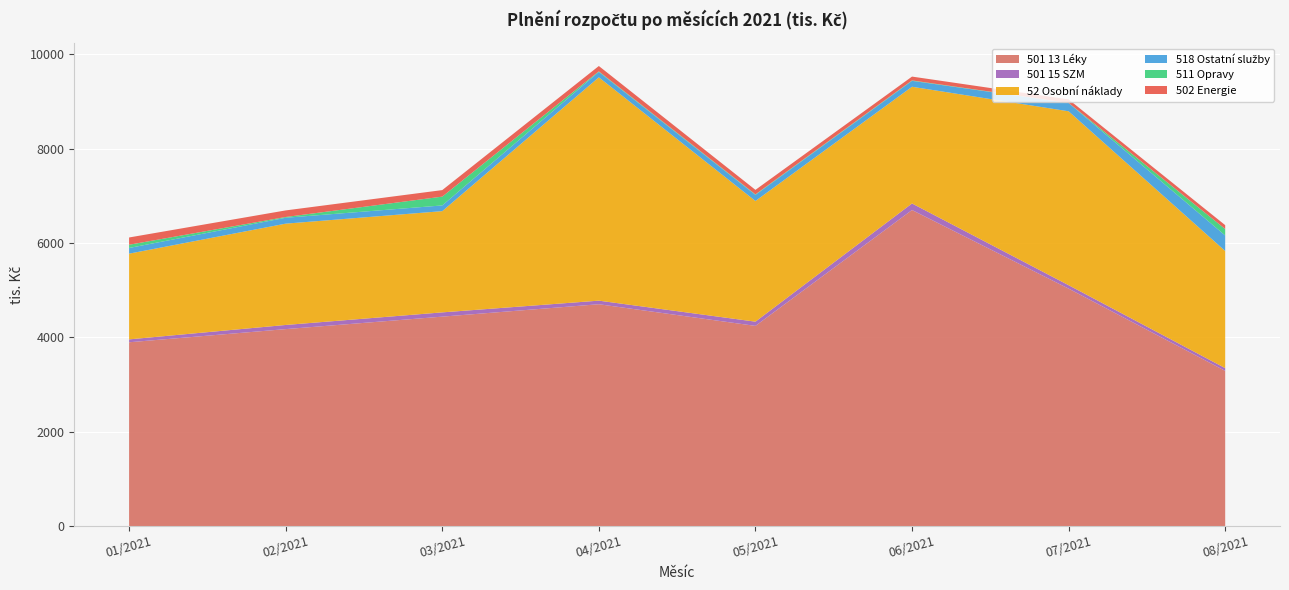

Reading right to left, what are all the values shown in this chart?

501 13 Léky: 08/2021=3288.9	07/2021=5032.4	06/2021=6698.6	05/2021=4242.3	04/2021=4701.6	03/2021=4438.5	02/2021=4174.2	01/2021=3895.2
501 15 SZM: 08/2021=58.4	07/2021=72.7	06/2021=139.0	05/2021=89.8	04/2021=75.9	03/2021=90.5	02/2021=88.1	01/2021=61.4
52 Osobní náklady: 08/2021=2483.3	07/2021=3686.4	06/2021=2473.8	05/2021=2558.2	04/2021=4734.0	03/2021=2145.9	02/2021=2147.5	01/2021=1817.1
518 Ostatní služby: 08/2021=328.7	07/2021=176.2	06/2021=125.3	05/2021=129.4	04/2021=114.8	03/2021=121.2	02/2021=125.0	01/2021=120.2
511 Opravy: 08/2021=137.0	07/2021=2.1	06/2021=9.0	05/2021=10.1	04/2021=12.1	03/2021=186.6	02/2021=15.9	01/2021=68.5
502 Energie: 08/2021=81.6	07/2021=73.6	06/2021=81.4	05/2021=96.2	04/2021=112.8	03/2021=138.3	02/2021=139.6	01/2021=154.0